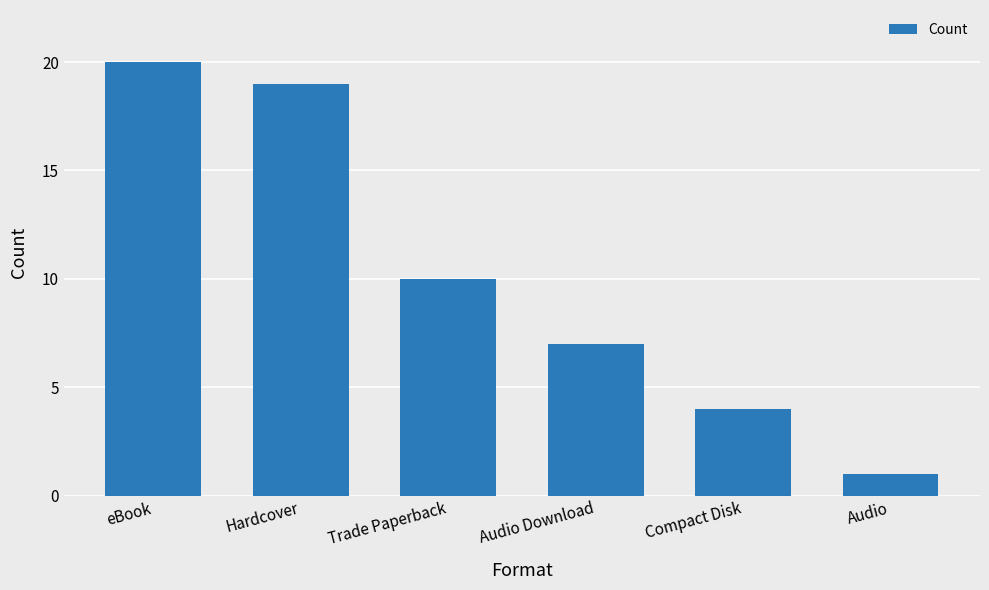

What is the value of the 4th bar from the left?

7